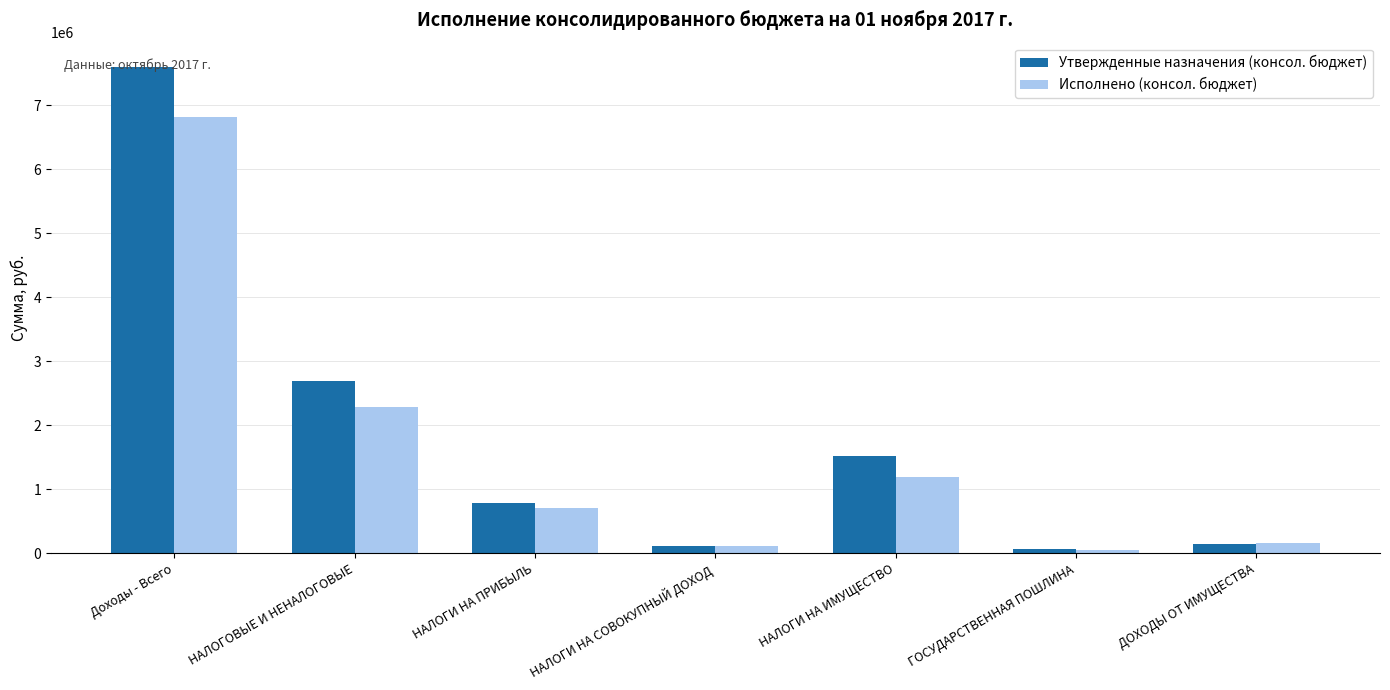

At which category is the sum across all series the highest?

Доходы - Всего